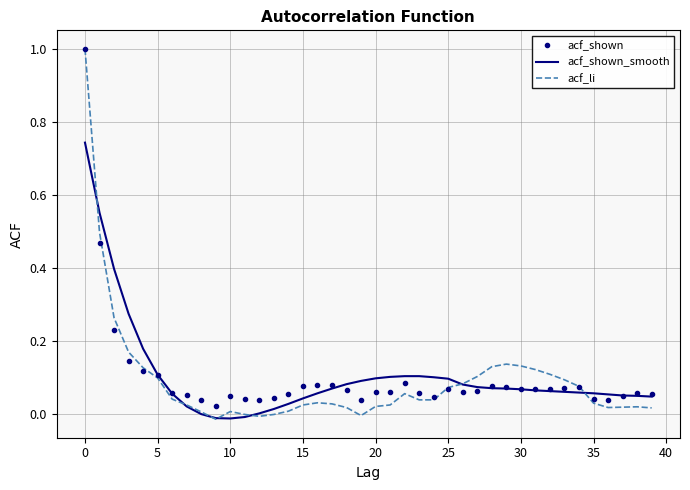

Which series has the largest range (max minus min)?

acf_li